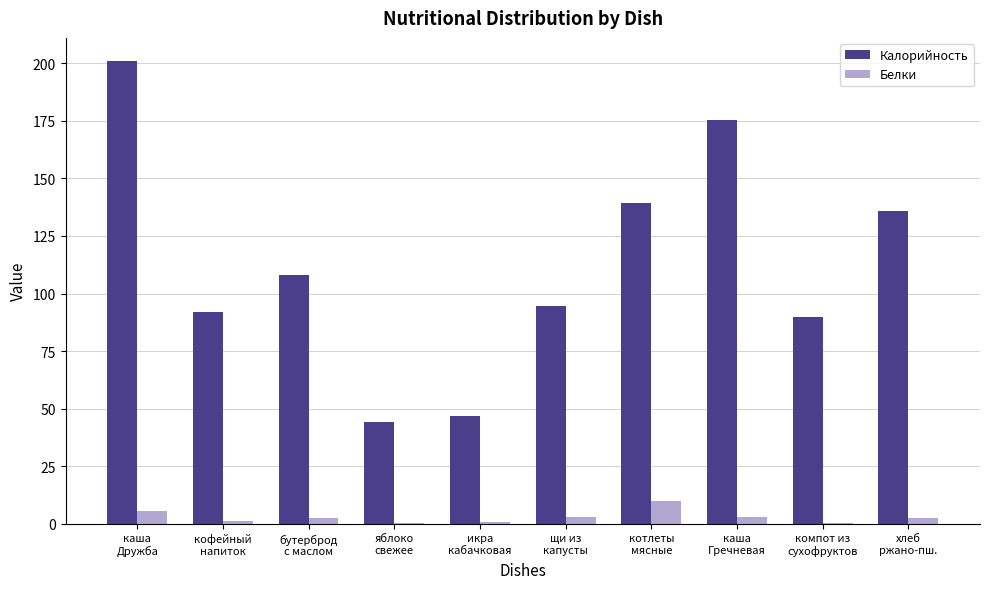

What is the greatest value displayed?

201.0